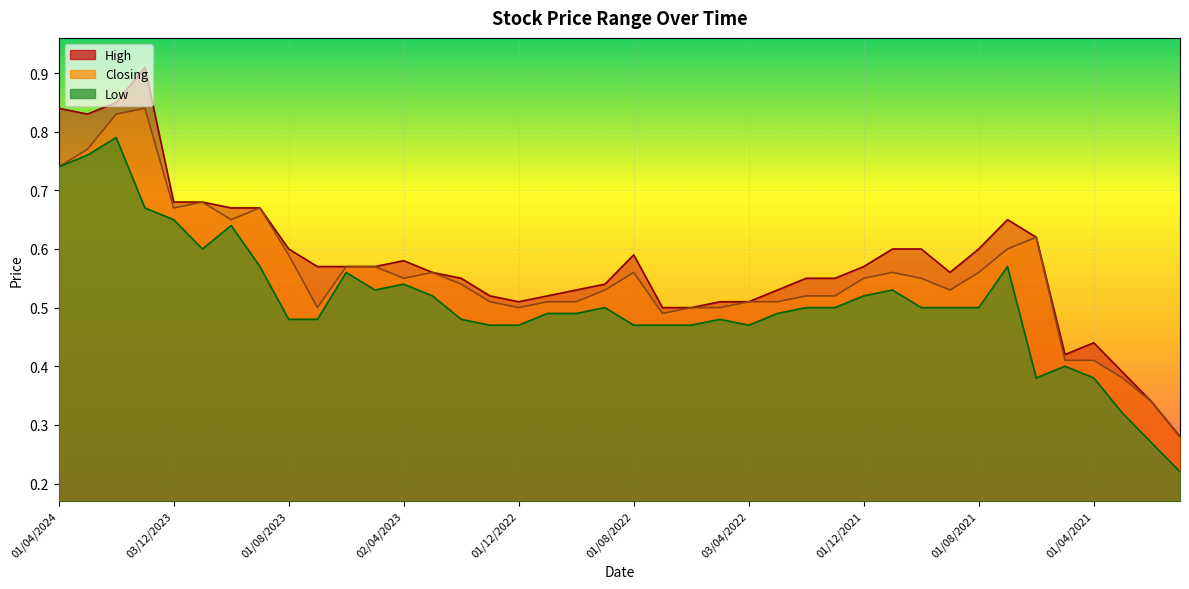

What is the average value of the Closing series?

0.6